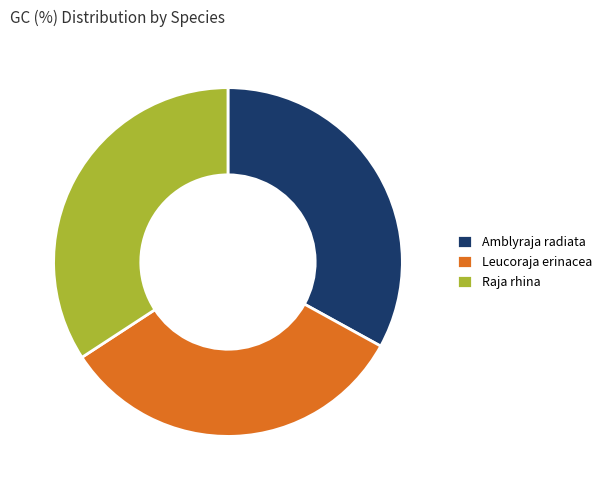

Is it true that Raja rhina is 49% of the pie?

False